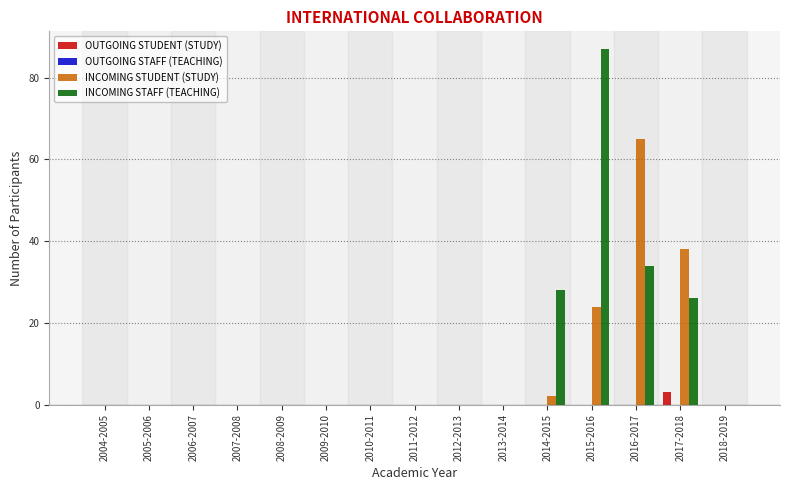

At which label is INCOMING STUDENT (STUDY) closest to 32?

2017-2018